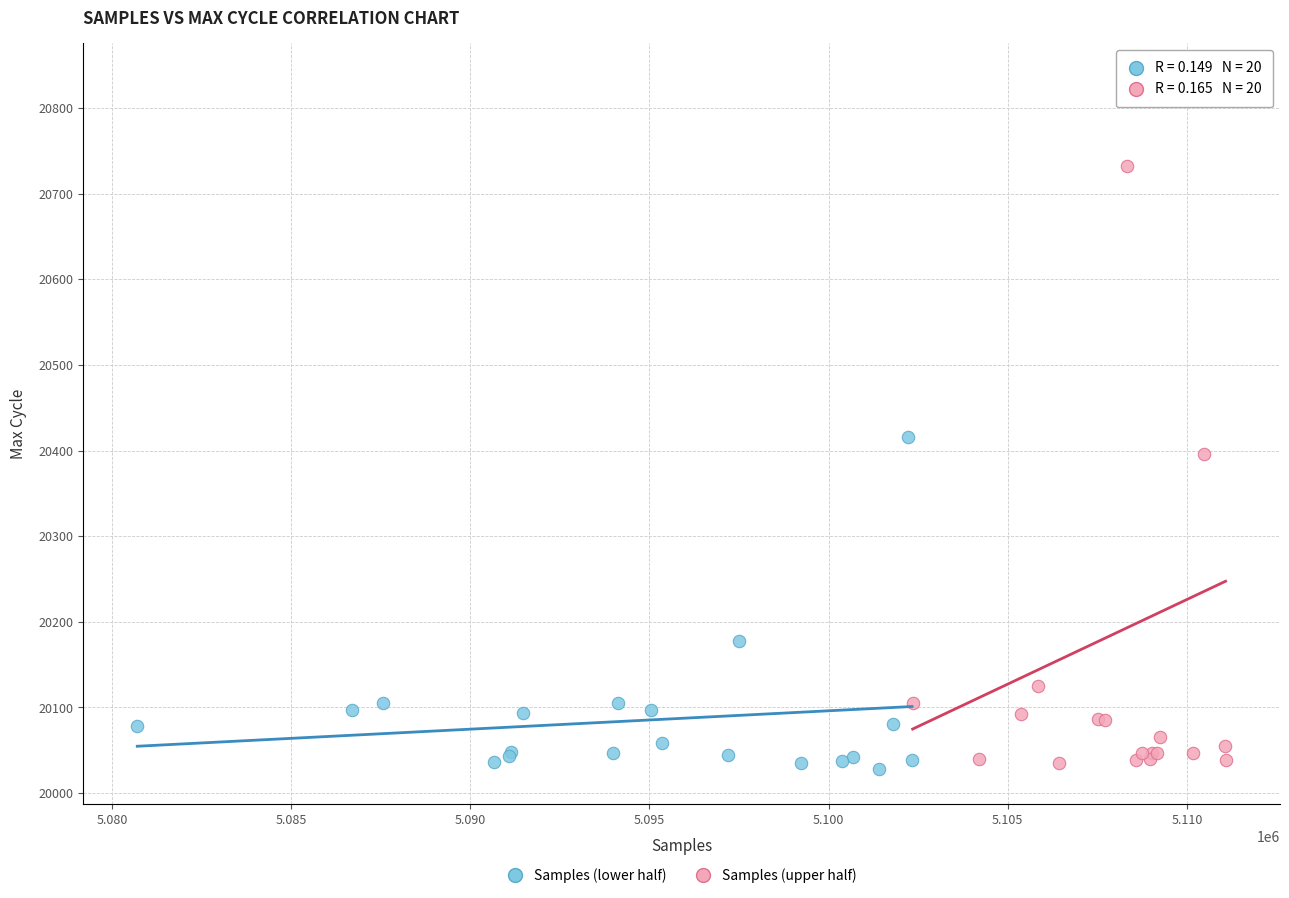

Which series contains the highest Y value?

Samples (upper half)